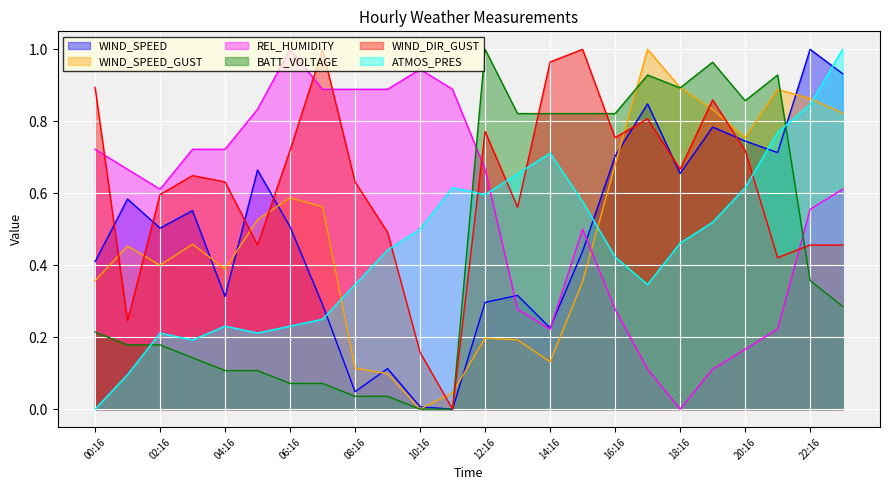

Reading right to left, extract all data points from this chart.

WIND_SPEED: 0.9	1.0	0.7	0.7	0.8	0.7	0.8	0.7	0.4	0.2	0.3	0.3	0.0	0.0	0.1	0.0	0.3	0.5	0.7	0.3	0.6	0.5	0.6	0.4
WIND_SPEED_GUST: 0.8	0.9	0.9	0.8	0.8	0.9	1.0	0.7	0.4	0.1	0.2	0.2	0.0	0.0	0.1	0.1	0.6	0.6	0.5	0.4	0.5	0.4	0.5	0.4
REL_HUMIDITY: 0.6	0.6	0.2	0.2	0.1	0.0	0.1	0.3	0.5	0.2	0.3	0.7	0.9	0.9	0.9	0.9	0.9	1.0	0.8	0.7	0.7	0.6	0.7	0.7
BATT_VOLTAGE: 0.3	0.4	0.9	0.9	1.0	0.9	0.9	0.8	0.8	0.8	0.8	1.0	0.0	0.0	0.0	0.0	0.1	0.1	0.1	0.1	0.1	0.2	0.2	0.2
WIND_DIR_GUST: 0.5	0.5	0.4	0.7	0.9	0.7	0.8	0.8	1.0	1.0	0.6	0.8	0.0	0.2	0.5	0.6	1.0	0.7	0.5	0.6	0.6	0.6	0.2	0.9
ATMOS_PRES: 1.0	0.8	0.8	0.6	0.5	0.5	0.3	0.4	0.6	0.7	0.7	0.6	0.6	0.5	0.4	0.3	0.2	0.2	0.2	0.2	0.2	0.2	0.1	0.0